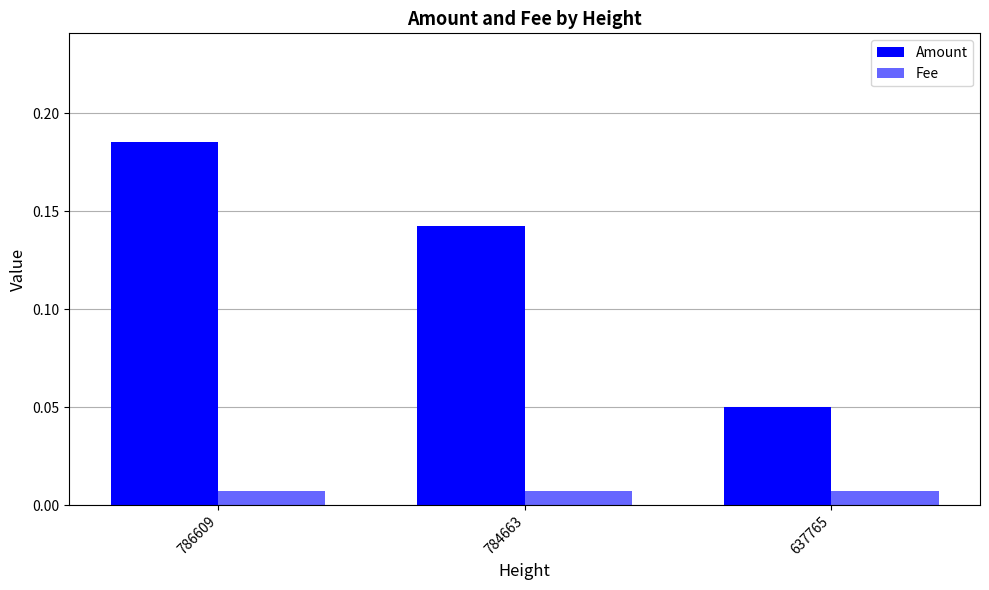

Which category has the lowest value in the Fee series?

786609